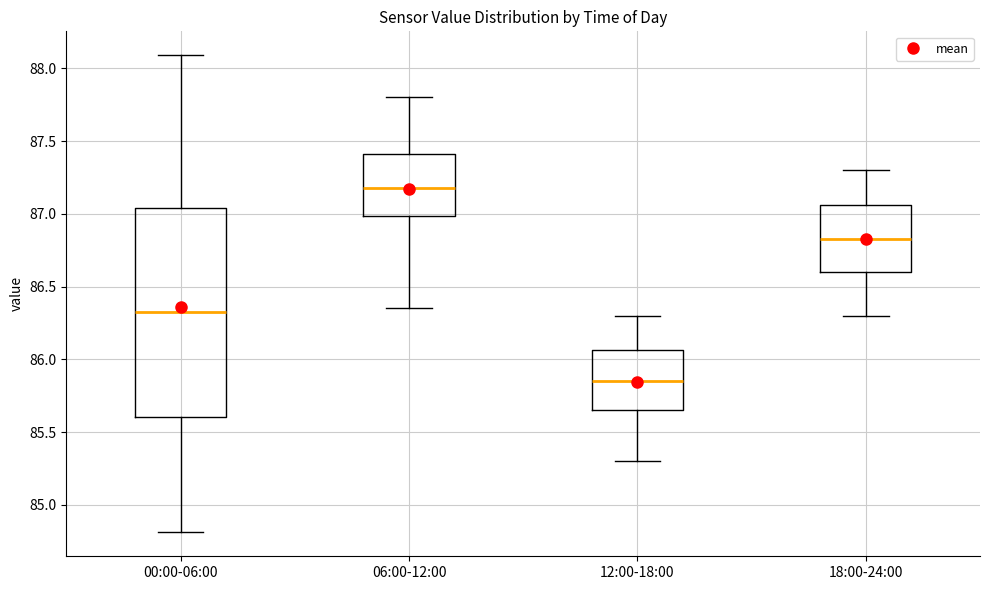

Which box is the tallest, from its lower edge to its upper edge?

00:00-06:00